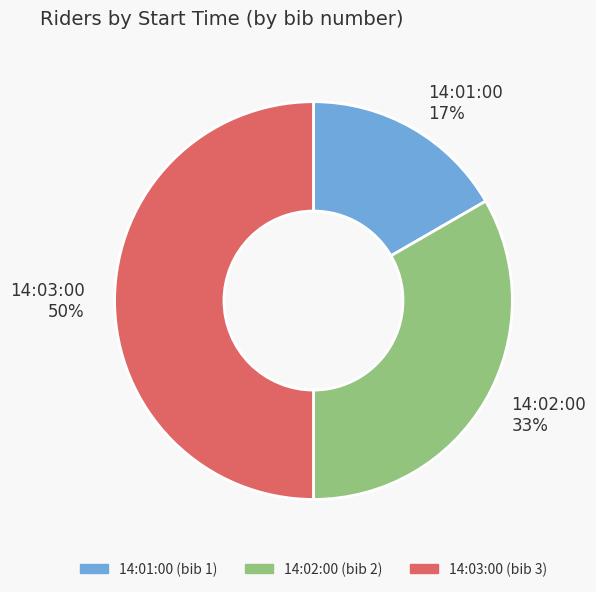

How many segments does this pie chart have?

3